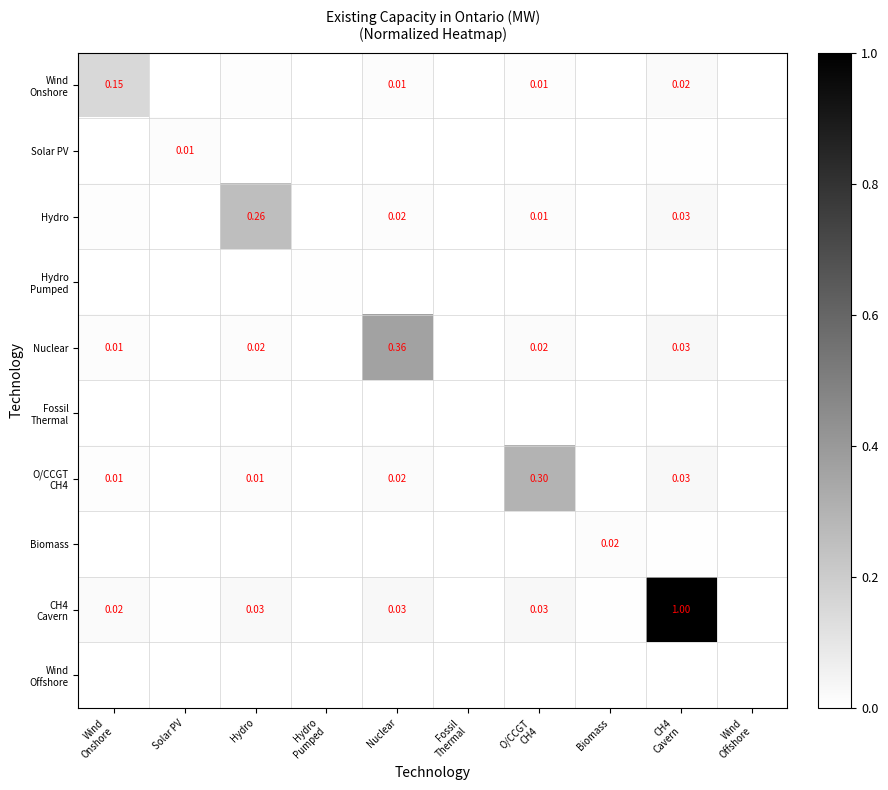

What is the sum of all Nuclear values?

0.4